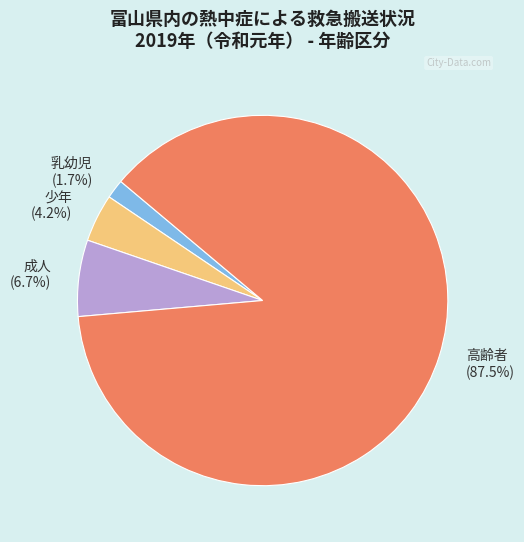

Is 少年 (4.2%) the majority of the pie?

No